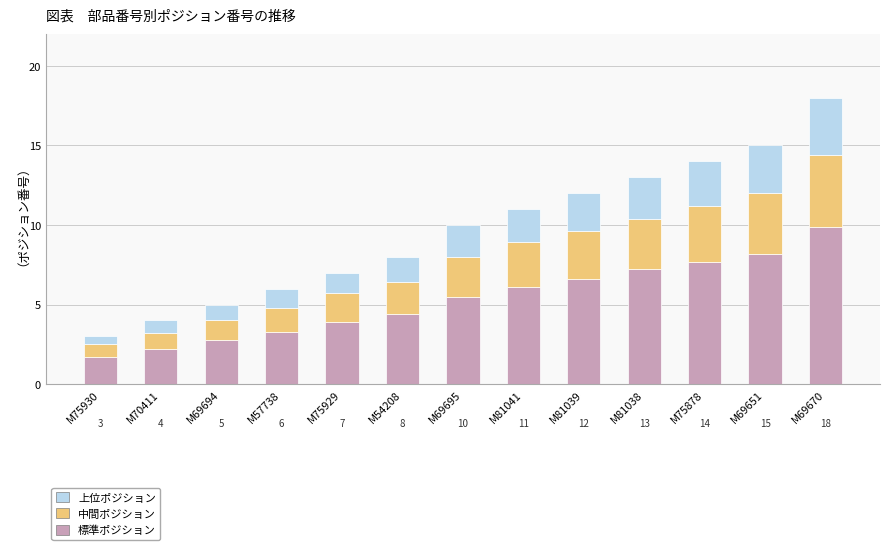

Does the chart contain stacked bars?

Yes